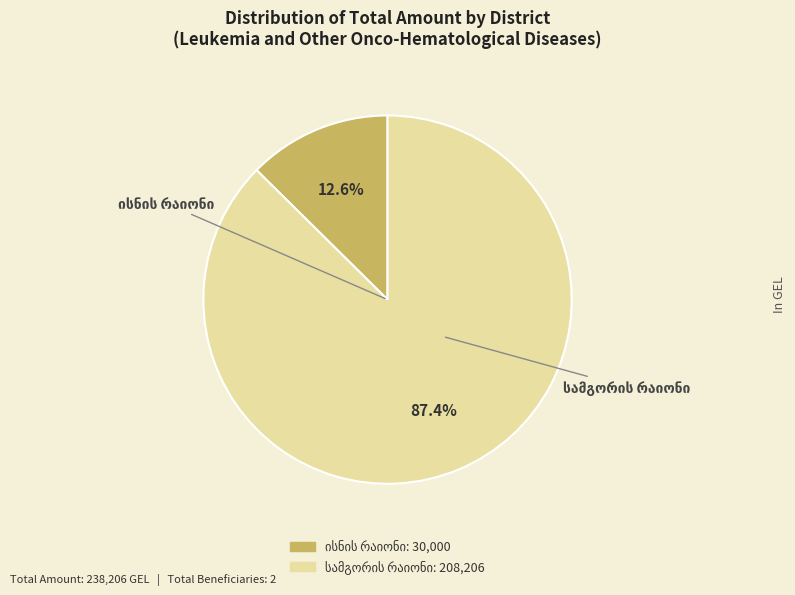

Does any single category account for the majority?

Yes